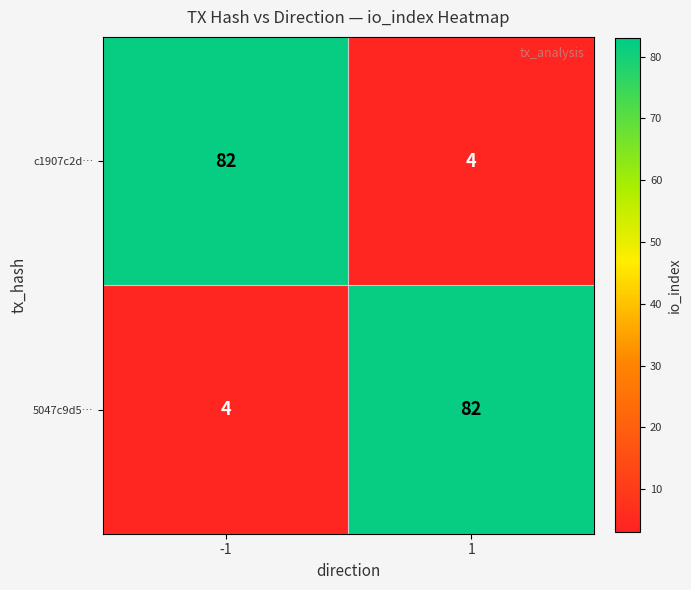

Is it true that c1907c2d… equals 6 at 1?

False